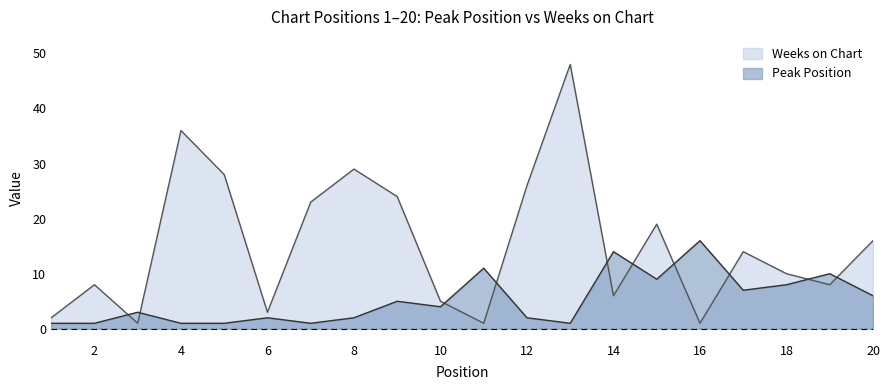

Where is the first local minimum for Peak Position?

7